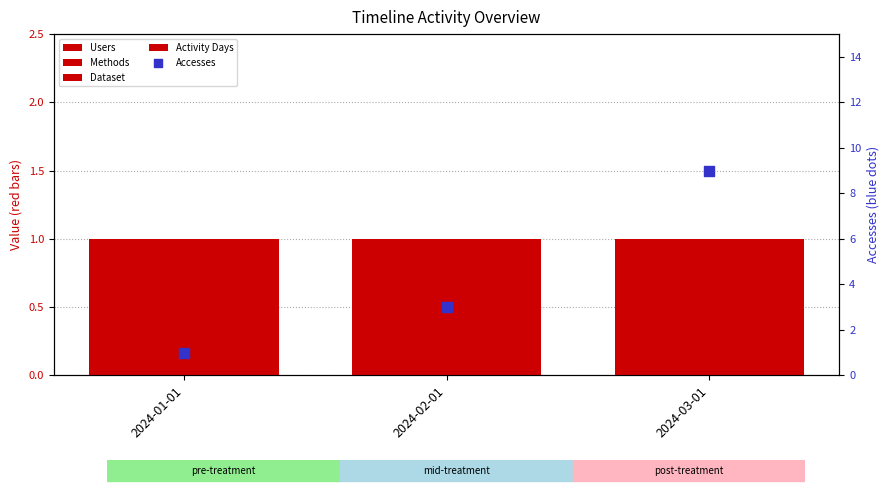

At which category is the sum across all series the highest?

2024-03-01